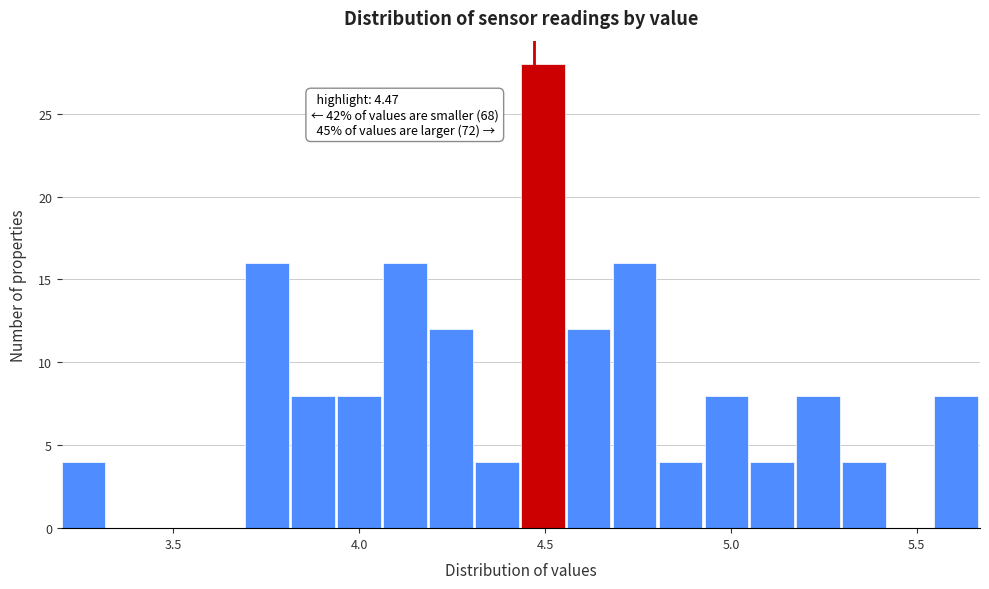

Read against the x-axis, roughly where is the centre of the tallest bar?

4.50